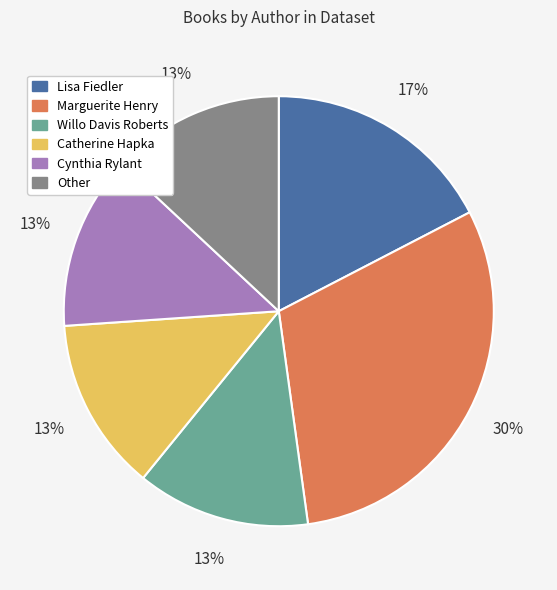

Is it true that Catherine Hapka is 4% of the pie?

False